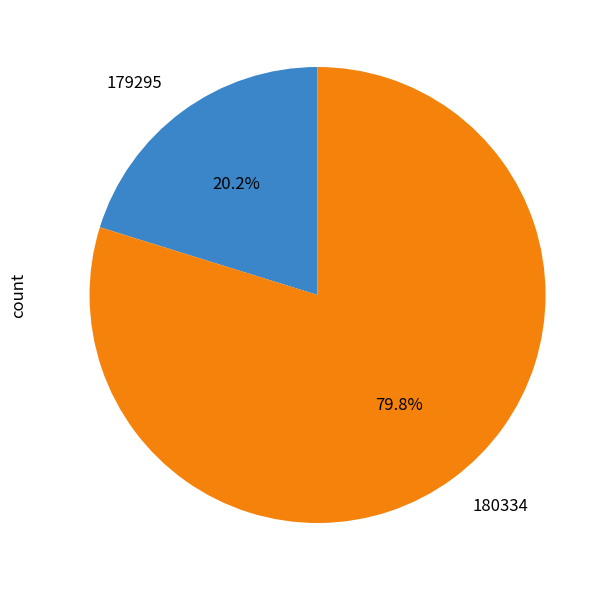

Rank the categories by value from highest to lowest.

180334, 179295